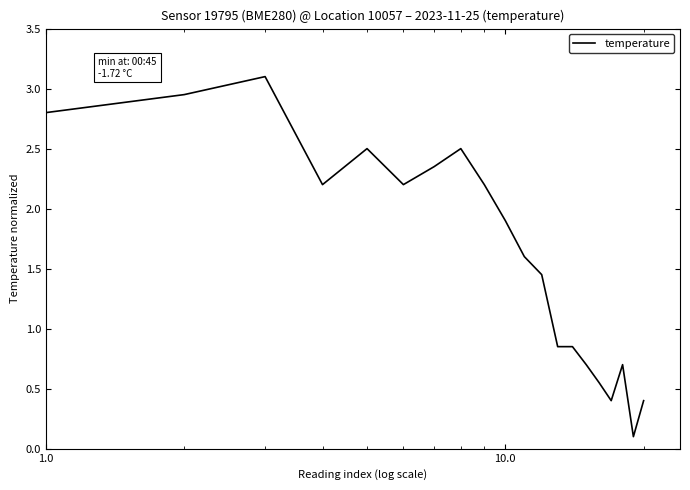

What is the difference between the maximum and minimum values?

3.0